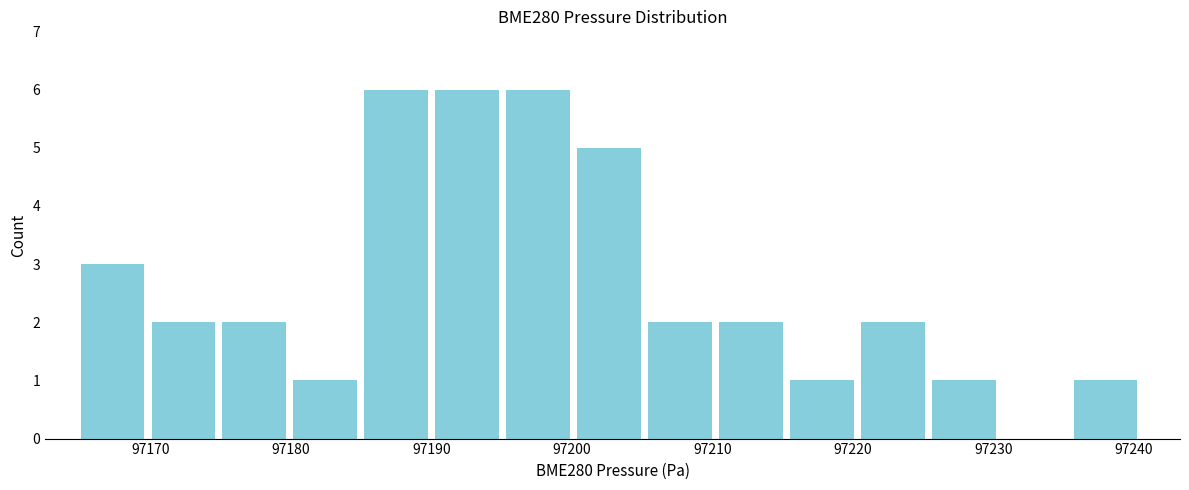

Reading left to right, transcribe this chart: for each bar, give the range it covers on the x-axis and its height. Neither the bar edges nor the heights are printed on the chart, so give them approximately, as read against the axes.

97165 to 97170: 3
97170 to 97175: 2
97175 to 97180: 2
97180 to 97185: 1
97185 to 97190: 6
97190 to 97195: 6
97195 to 97200: 6
97200 to 97205: 5
97205 to 97210: 2
97210 to 97216: 2
97216 to 97221: 1
97221 to 97226: 2
97226 to 97231: 1
97231 to 97236: 0
97236 to 97241: 1